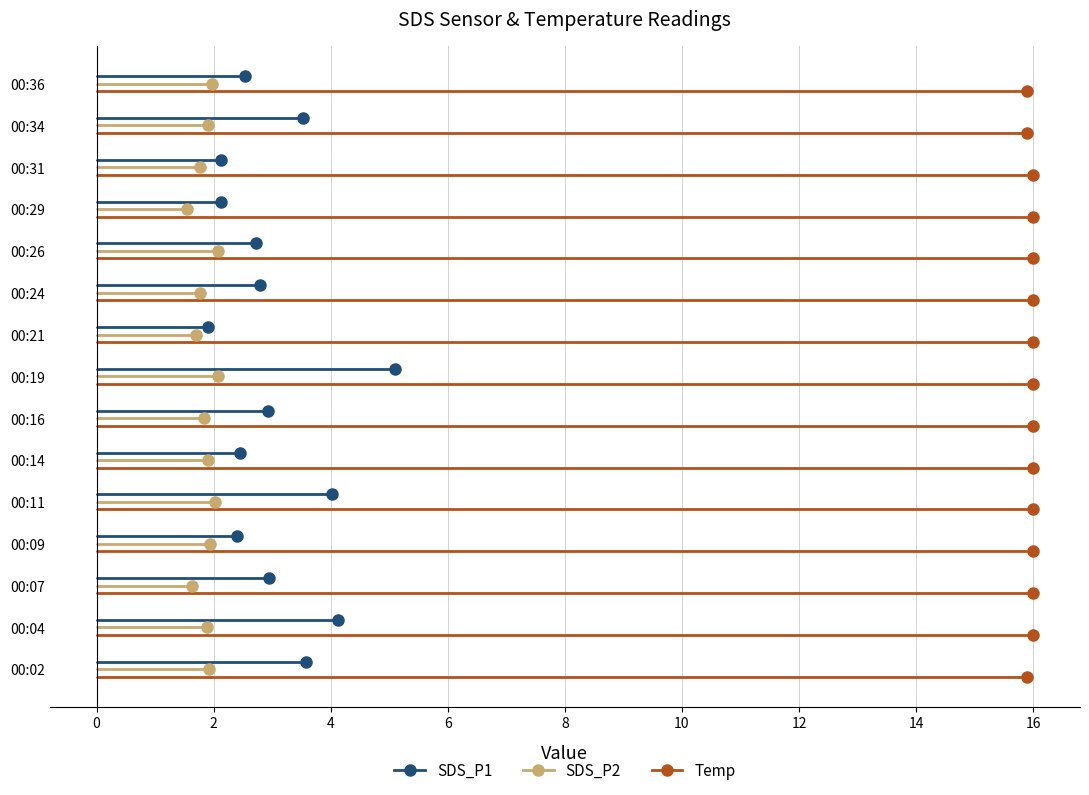

At 00:24, list the series in order from smallest to largest.

SDS_P2, SDS_P1, Temp